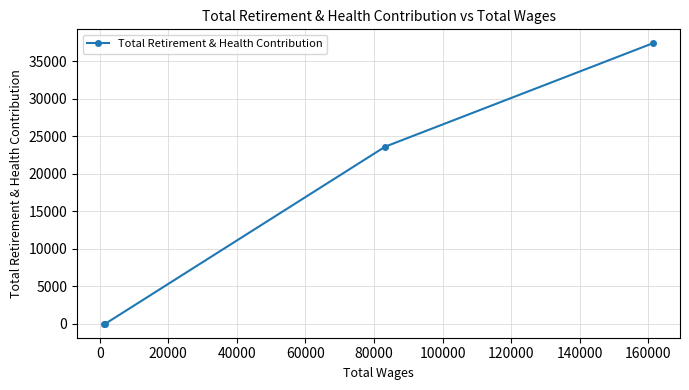

What is the greatest value displayed?

37364